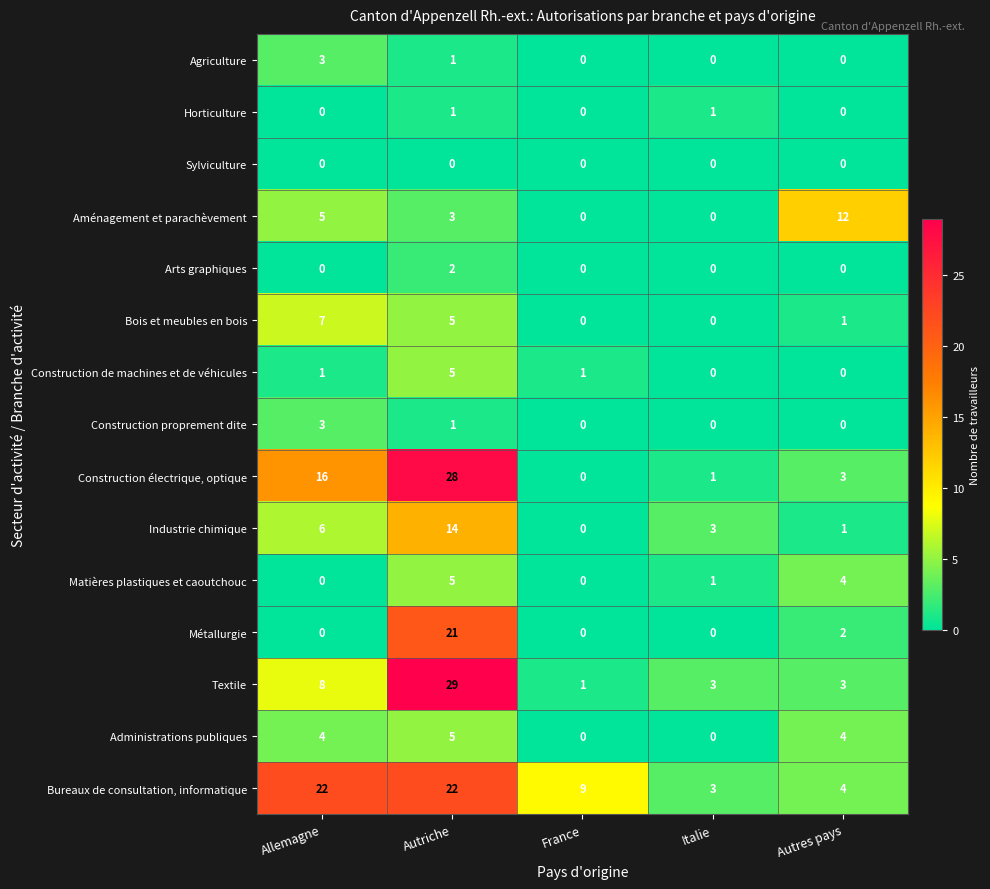

Where is Aménagement et parachèvement nearest to the value 6?

Allemagne